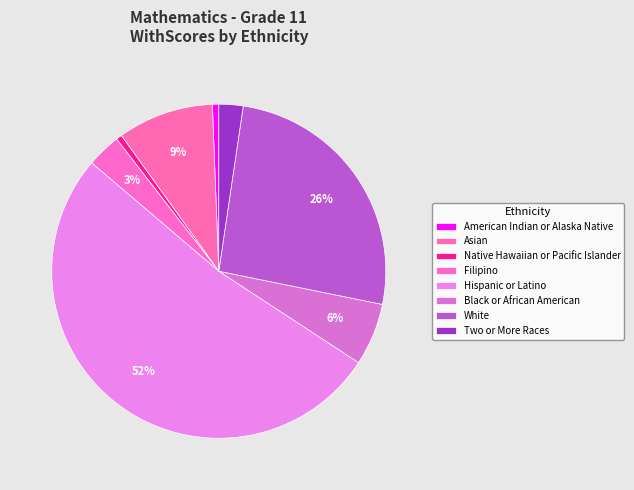

To the nearest percent, what is the difference between the Black or African American and Hispanic or Latino slice percentages?

46%